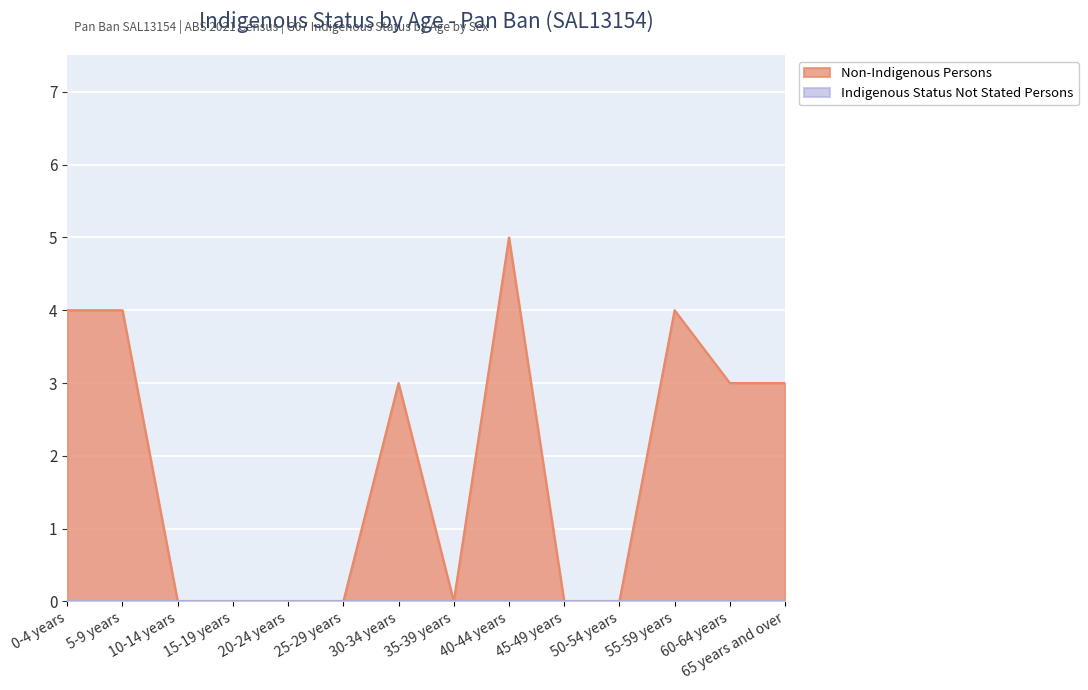

True or false: there are more than 1 points higher than both neighbors.

True